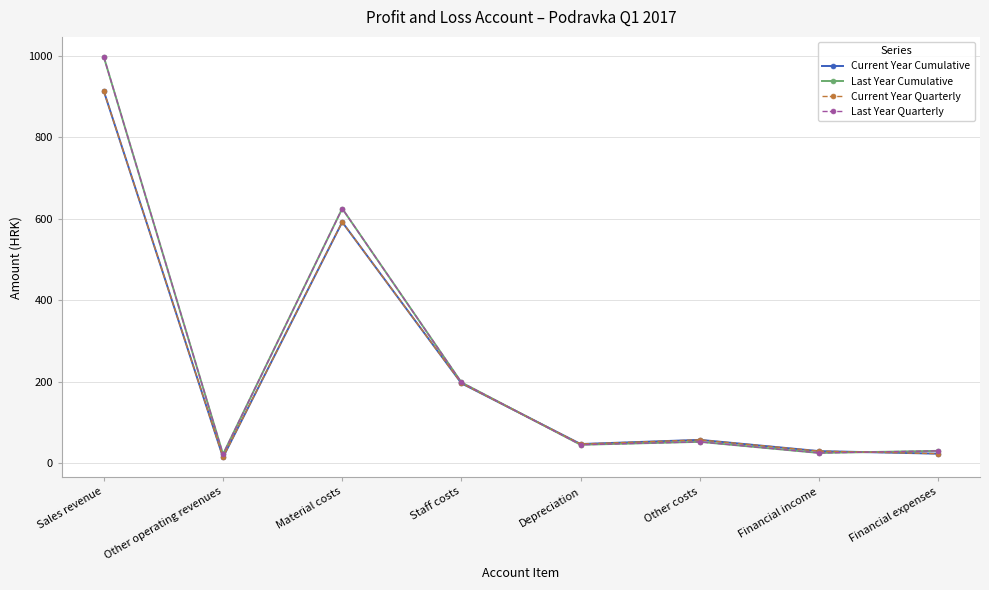

What is the difference between the Current Year Quarterly values at Other operating revenues and Financial expenses?

8.9